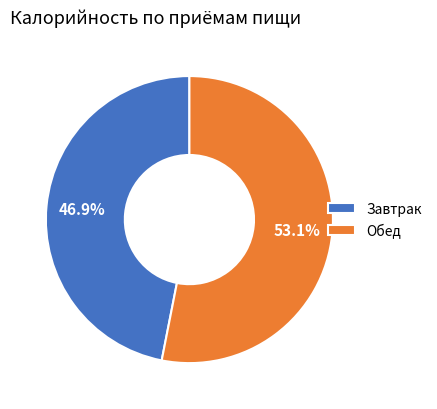

To the nearest percent, what is the difference between the Завтрак and Обед slice percentages?

6%